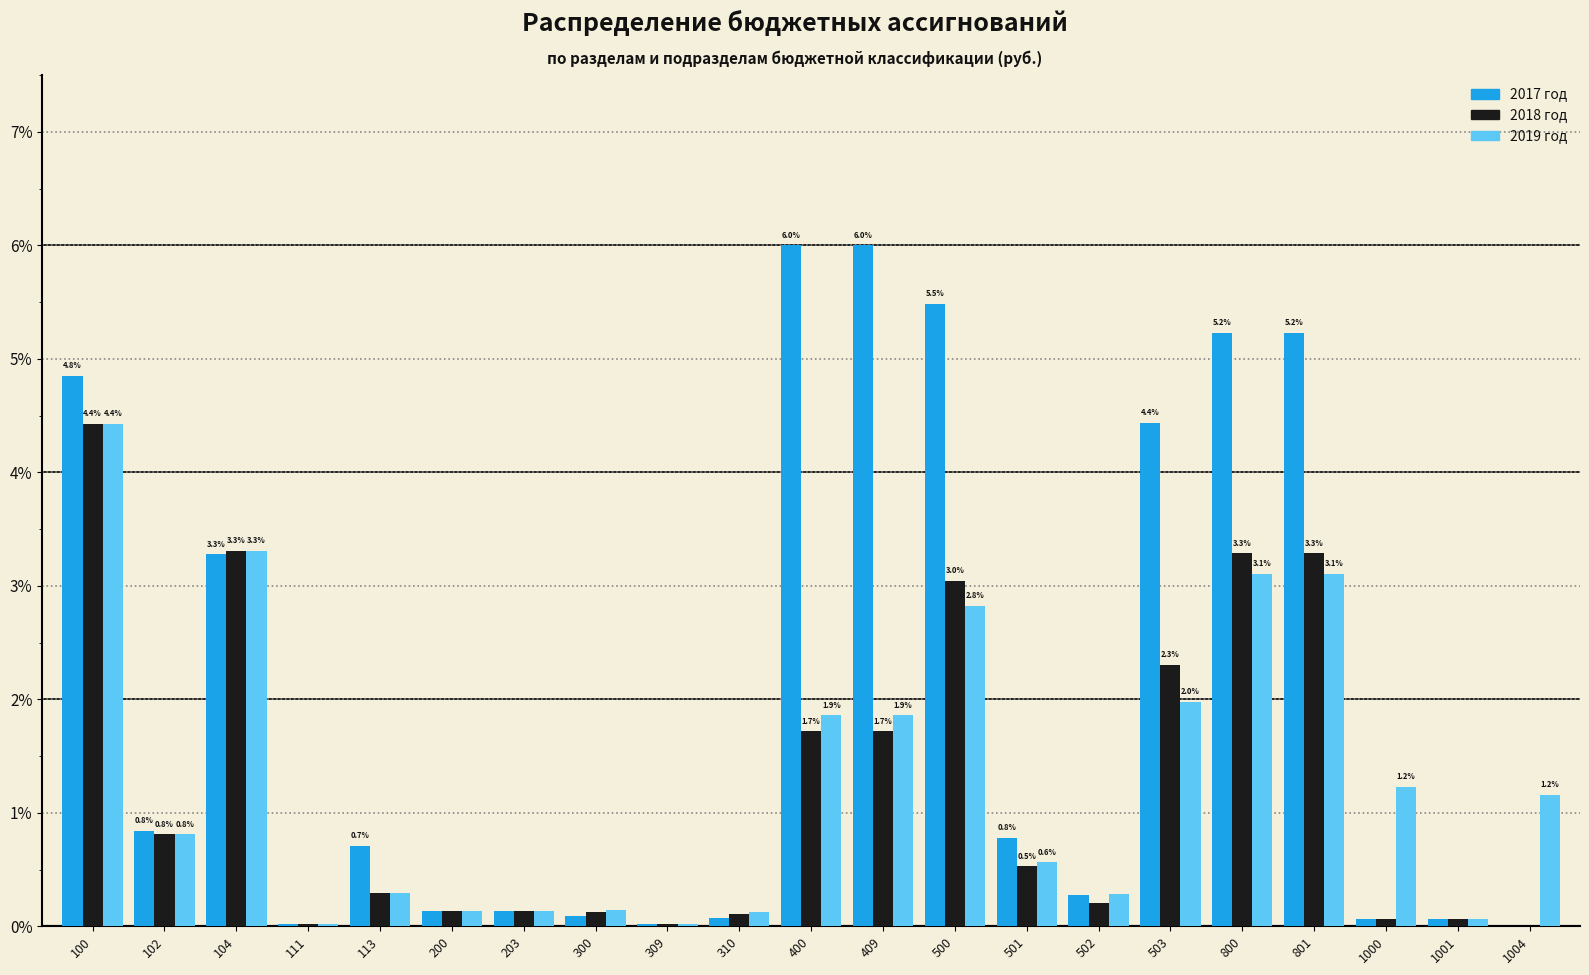

What is the maximum value for 2018 год?

4.4